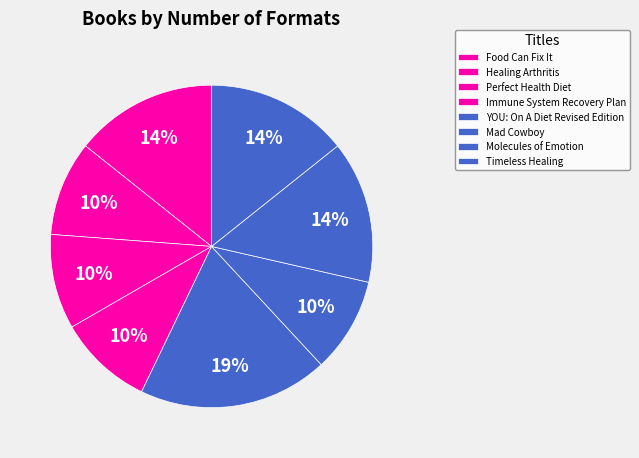

Which category has the smallest portion of the pie?

Healing Arthritis